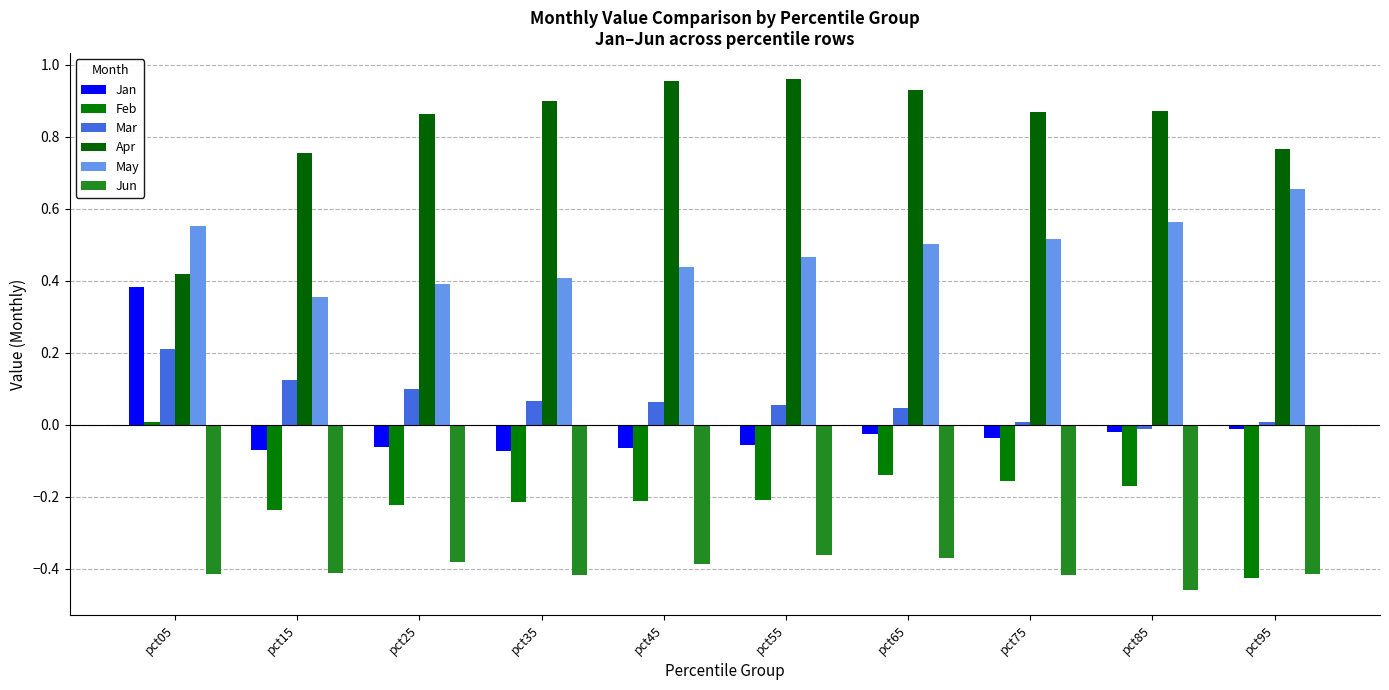

What is the difference between the highest and lowest values at pct05?

1.0